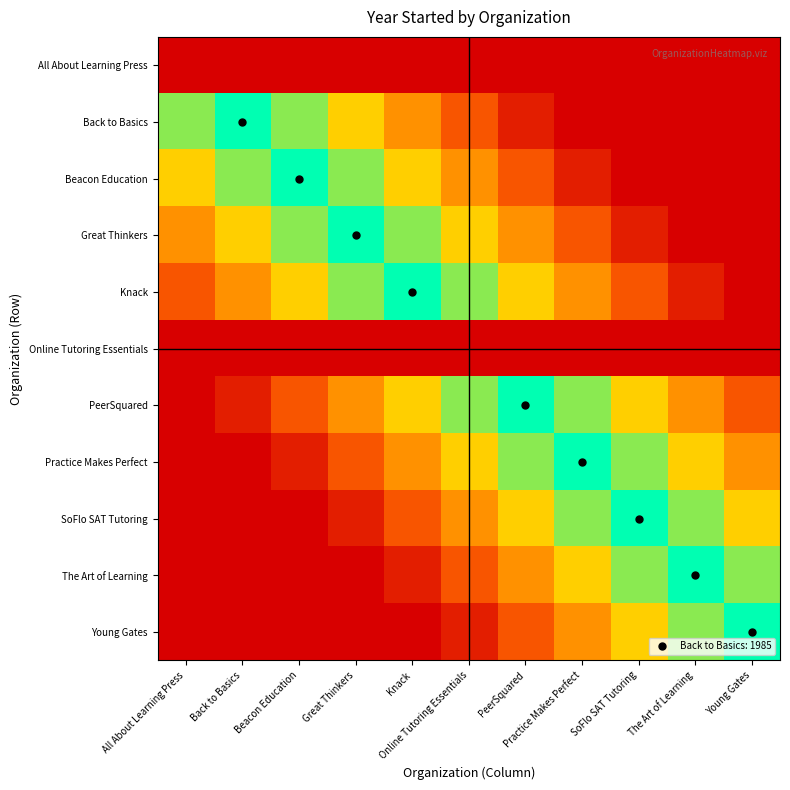

Reading left to right, what are all the values shown in this chart?

All About Learning Press: All About Learning Press=0.0	Back to Basics=0.0	Beacon Education=0.0	Great Thinkers=0.0	Knack=0.0	Online Tutoring Essentials=0.0	PeerSquared=0.0	Practice Makes Perfect=0.0	SoFlo SAT Tutoring=0.0	The Art of Learning=0.0	Young Gates=0.0
Back to Basics: All About Learning Press=0.8	Back to Basics=1.0	Beacon Education=0.8	Great Thinkers=0.6	Knack=0.5	Online Tutoring Essentials=0.3	PeerSquared=0.1	Practice Makes Perfect=0.0	SoFlo SAT Tutoring=0.0	The Art of Learning=0.0	Young Gates=0.0
Beacon Education: All About Learning Press=0.6	Back to Basics=0.8	Beacon Education=1.0	Great Thinkers=0.8	Knack=0.6	Online Tutoring Essentials=0.5	PeerSquared=0.3	Practice Makes Perfect=0.1	SoFlo SAT Tutoring=0.0	The Art of Learning=0.0	Young Gates=0.0
Great Thinkers: All About Learning Press=0.5	Back to Basics=0.6	Beacon Education=0.8	Great Thinkers=1.0	Knack=0.8	Online Tutoring Essentials=0.6	PeerSquared=0.5	Practice Makes Perfect=0.3	SoFlo SAT Tutoring=0.1	The Art of Learning=0.0	Young Gates=0.0
Knack: All About Learning Press=0.3	Back to Basics=0.5	Beacon Education=0.6	Great Thinkers=0.8	Knack=1.0	Online Tutoring Essentials=0.8	PeerSquared=0.6	Practice Makes Perfect=0.5	SoFlo SAT Tutoring=0.3	The Art of Learning=0.1	Young Gates=0.0
Online Tutoring Essentials: All About Learning Press=0.0	Back to Basics=0.0	Beacon Education=0.0	Great Thinkers=0.0	Knack=0.0	Online Tutoring Essentials=0.0	PeerSquared=0.0	Practice Makes Perfect=0.0	SoFlo SAT Tutoring=0.0	The Art of Learning=0.0	Young Gates=0.0
PeerSquared: All About Learning Press=0.0	Back to Basics=0.1	Beacon Education=0.3	Great Thinkers=0.5	Knack=0.6	Online Tutoring Essentials=0.8	PeerSquared=1.0	Practice Makes Perfect=0.8	SoFlo SAT Tutoring=0.6	The Art of Learning=0.5	Young Gates=0.3
Practice Makes Perfect: All About Learning Press=0.0	Back to Basics=0.0	Beacon Education=0.1	Great Thinkers=0.3	Knack=0.5	Online Tutoring Essentials=0.6	PeerSquared=0.8	Practice Makes Perfect=1.0	SoFlo SAT Tutoring=0.8	The Art of Learning=0.6	Young Gates=0.5
SoFlo SAT Tutoring: All About Learning Press=0.0	Back to Basics=0.0	Beacon Education=0.0	Great Thinkers=0.1	Knack=0.3	Online Tutoring Essentials=0.5	PeerSquared=0.6	Practice Makes Perfect=0.8	SoFlo SAT Tutoring=1.0	The Art of Learning=0.8	Young Gates=0.6
The Art of Learning: All About Learning Press=0.0	Back to Basics=0.0	Beacon Education=0.0	Great Thinkers=0.0	Knack=0.1	Online Tutoring Essentials=0.3	PeerSquared=0.5	Practice Makes Perfect=0.6	SoFlo SAT Tutoring=0.8	The Art of Learning=1.0	Young Gates=0.8
Young Gates: All About Learning Press=0.0	Back to Basics=0.0	Beacon Education=0.0	Great Thinkers=0.0	Knack=0.0	Online Tutoring Essentials=0.1	PeerSquared=0.3	Practice Makes Perfect=0.5	SoFlo SAT Tutoring=0.6	The Art of Learning=0.8	Young Gates=1.0